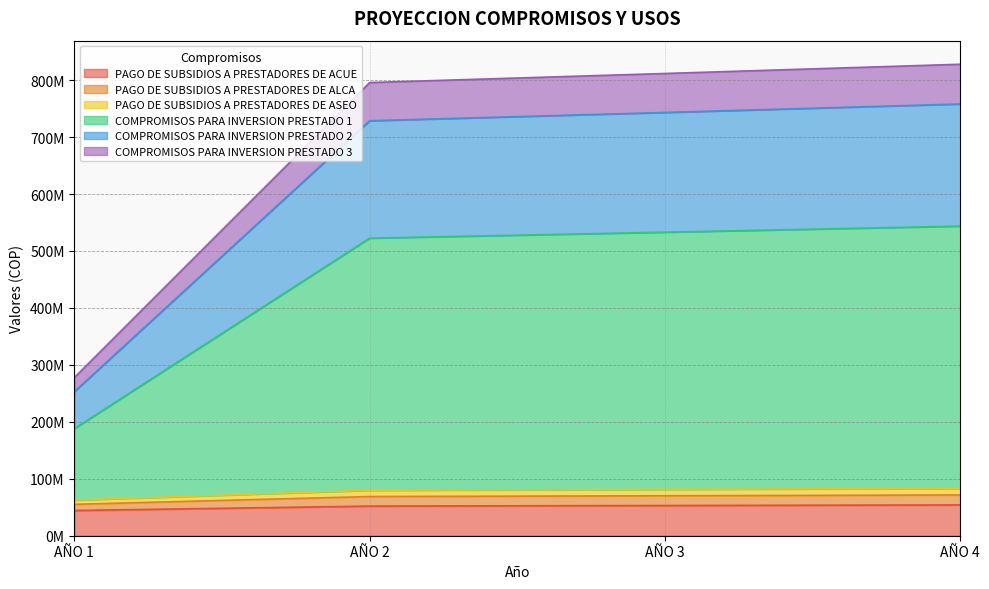

What are all the series names shown in the legend?

PAGO DE SUBSIDIOS A PRESTADORES DE ACUE, PAGO DE SUBSIDIOS A PRESTADORES DE ALCA, PAGO DE SUBSIDIOS A PRESTADORES DE ASEO, COMPROMISOS PARA INVERSION PRESTADO 1, COMPROMISOS PARA INVERSION PRESTADO 2, COMPROMISOS PARA INVERSION PRESTADO 3